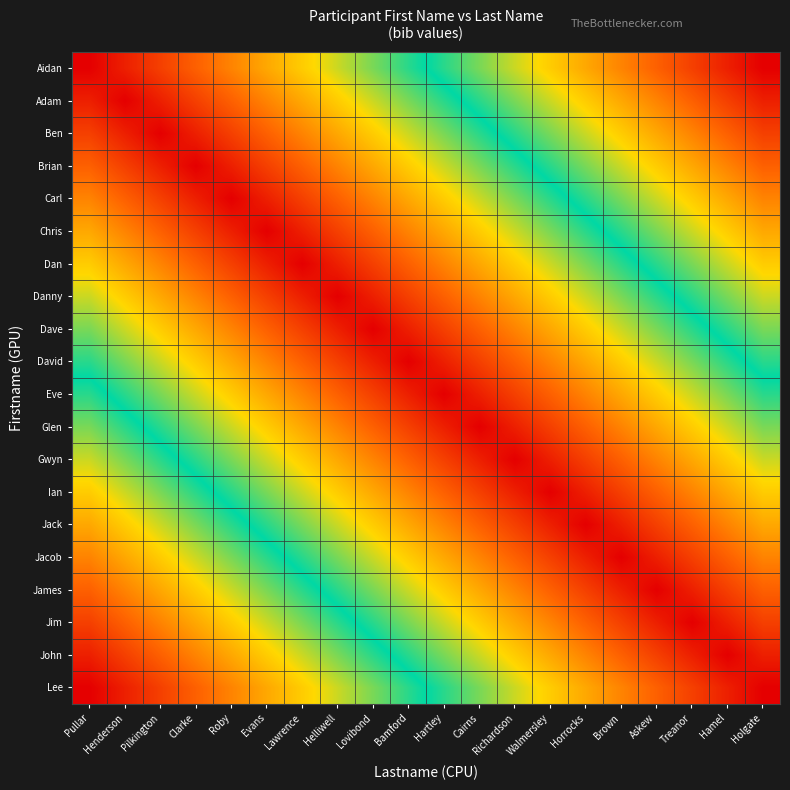

Reading left to right, what are all the values shown in this chart?

Aidan: Pullar=0.0	Henderson=0.1	Pilkington=0.1	Clarke=0.2	Roby=0.2	Evans=0.3	Lawrence=0.3	Helliwell=0.4	Lovibond=0.4	Bamford=0.5	Hartley=0.5	Cairns=0.6	Richardson=0.6	Walmersley=0.7	Horrocks=0.7	Brown=0.8	Askew=0.8	Treanor=0.9	Hamel=0.9	Holgate=1.0
Adam: Pullar=0.1	Henderson=0.0	Pilkington=0.1	Clarke=0.1	Roby=0.2	Evans=0.2	Lawrence=0.3	Helliwell=0.3	Lovibond=0.4	Bamford=0.4	Hartley=0.5	Cairns=0.5	Richardson=0.6	Walmersley=0.6	Horrocks=0.7	Brown=0.7	Askew=0.8	Treanor=0.8	Hamel=0.9	Holgate=0.9
Ben: Pullar=0.1	Henderson=0.1	Pilkington=0.0	Clarke=0.1	Roby=0.1	Evans=0.2	Lawrence=0.2	Helliwell=0.3	Lovibond=0.3	Bamford=0.4	Hartley=0.4	Cairns=0.5	Richardson=0.5	Walmersley=0.6	Horrocks=0.6	Brown=0.7	Askew=0.7	Treanor=0.8	Hamel=0.8	Holgate=0.9
Brian: Pullar=0.2	Henderson=0.1	Pilkington=0.1	Clarke=0.0	Roby=0.1	Evans=0.1	Lawrence=0.2	Helliwell=0.2	Lovibond=0.3	Bamford=0.3	Hartley=0.4	Cairns=0.4	Richardson=0.5	Walmersley=0.5	Horrocks=0.6	Brown=0.6	Askew=0.7	Treanor=0.7	Hamel=0.8	Holgate=0.8
Carl: Pullar=0.2	Henderson=0.2	Pilkington=0.1	Clarke=0.1	Roby=0.0	Evans=0.1	Lawrence=0.1	Helliwell=0.2	Lovibond=0.2	Bamford=0.3	Hartley=0.3	Cairns=0.4	Richardson=0.4	Walmersley=0.5	Horrocks=0.5	Brown=0.6	Askew=0.6	Treanor=0.7	Hamel=0.7	Holgate=0.8
Chris: Pullar=0.3	Henderson=0.2	Pilkington=0.2	Clarke=0.1	Roby=0.1	Evans=0.0	Lawrence=0.1	Helliwell=0.1	Lovibond=0.2	Bamford=0.2	Hartley=0.3	Cairns=0.3	Richardson=0.4	Walmersley=0.4	Horrocks=0.5	Brown=0.5	Askew=0.6	Treanor=0.6	Hamel=0.7	Holgate=0.7
Dan: Pullar=0.3	Henderson=0.3	Pilkington=0.2	Clarke=0.2	Roby=0.1	Evans=0.1	Lawrence=0.0	Helliwell=0.1	Lovibond=0.1	Bamford=0.2	Hartley=0.2	Cairns=0.3	Richardson=0.3	Walmersley=0.4	Horrocks=0.4	Brown=0.5	Askew=0.5	Treanor=0.6	Hamel=0.6	Holgate=0.7
Danny: Pullar=0.4	Henderson=0.3	Pilkington=0.3	Clarke=0.2	Roby=0.2	Evans=0.1	Lawrence=0.1	Helliwell=0.0	Lovibond=0.1	Bamford=0.1	Hartley=0.2	Cairns=0.2	Richardson=0.3	Walmersley=0.3	Horrocks=0.4	Brown=0.4	Askew=0.5	Treanor=0.5	Hamel=0.6	Holgate=0.6
Dave: Pullar=0.4	Henderson=0.4	Pilkington=0.3	Clarke=0.3	Roby=0.2	Evans=0.2	Lawrence=0.1	Helliwell=0.1	Lovibond=0.0	Bamford=0.1	Hartley=0.1	Cairns=0.2	Richardson=0.2	Walmersley=0.3	Horrocks=0.3	Brown=0.4	Askew=0.4	Treanor=0.5	Hamel=0.5	Holgate=0.6
David: Pullar=0.5	Henderson=0.4	Pilkington=0.4	Clarke=0.3	Roby=0.3	Evans=0.2	Lawrence=0.2	Helliwell=0.1	Lovibond=0.1	Bamford=0.0	Hartley=0.1	Cairns=0.1	Richardson=0.2	Walmersley=0.2	Horrocks=0.3	Brown=0.3	Askew=0.4	Treanor=0.4	Hamel=0.5	Holgate=0.5
Eve: Pullar=0.5	Henderson=0.5	Pilkington=0.4	Clarke=0.4	Roby=0.3	Evans=0.3	Lawrence=0.2	Helliwell=0.2	Lovibond=0.1	Bamford=0.1	Hartley=0.0	Cairns=0.1	Richardson=0.1	Walmersley=0.2	Horrocks=0.2	Brown=0.3	Askew=0.3	Treanor=0.4	Hamel=0.4	Holgate=0.5
Glen: Pullar=0.6	Henderson=0.5	Pilkington=0.5	Clarke=0.4	Roby=0.4	Evans=0.3	Lawrence=0.3	Helliwell=0.2	Lovibond=0.2	Bamford=0.1	Hartley=0.1	Cairns=0.0	Richardson=0.1	Walmersley=0.1	Horrocks=0.2	Brown=0.2	Askew=0.3	Treanor=0.3	Hamel=0.4	Holgate=0.4
Gwyn: Pullar=0.6	Henderson=0.6	Pilkington=0.5	Clarke=0.5	Roby=0.4	Evans=0.4	Lawrence=0.3	Helliwell=0.3	Lovibond=0.2	Bamford=0.2	Hartley=0.1	Cairns=0.1	Richardson=0.0	Walmersley=0.1	Horrocks=0.1	Brown=0.2	Askew=0.2	Treanor=0.3	Hamel=0.3	Holgate=0.4
Ian: Pullar=0.7	Henderson=0.6	Pilkington=0.6	Clarke=0.5	Roby=0.5	Evans=0.4	Lawrence=0.4	Helliwell=0.3	Lovibond=0.3	Bamford=0.2	Hartley=0.2	Cairns=0.1	Richardson=0.1	Walmersley=0.0	Horrocks=0.1	Brown=0.1	Askew=0.2	Treanor=0.2	Hamel=0.3	Holgate=0.3
Jack: Pullar=0.7	Henderson=0.7	Pilkington=0.6	Clarke=0.6	Roby=0.5	Evans=0.5	Lawrence=0.4	Helliwell=0.4	Lovibond=0.3	Bamford=0.3	Hartley=0.2	Cairns=0.2	Richardson=0.1	Walmersley=0.1	Horrocks=0.0	Brown=0.1	Askew=0.1	Treanor=0.2	Hamel=0.2	Holgate=0.3
Jacob: Pullar=0.8	Henderson=0.7	Pilkington=0.7	Clarke=0.6	Roby=0.6	Evans=0.5	Lawrence=0.5	Helliwell=0.4	Lovibond=0.4	Bamford=0.3	Hartley=0.3	Cairns=0.2	Richardson=0.2	Walmersley=0.1	Horrocks=0.1	Brown=0.0	Askew=0.1	Treanor=0.1	Hamel=0.2	Holgate=0.2
James: Pullar=0.8	Henderson=0.8	Pilkington=0.7	Clarke=0.7	Roby=0.6	Evans=0.6	Lawrence=0.5	Helliwell=0.5	Lovibond=0.4	Bamford=0.4	Hartley=0.3	Cairns=0.3	Richardson=0.2	Walmersley=0.2	Horrocks=0.1	Brown=0.1	Askew=0.0	Treanor=0.1	Hamel=0.1	Holgate=0.2
Jim: Pullar=0.9	Henderson=0.8	Pilkington=0.8	Clarke=0.7	Roby=0.7	Evans=0.6	Lawrence=0.6	Helliwell=0.5	Lovibond=0.5	Bamford=0.4	Hartley=0.4	Cairns=0.3	Richardson=0.3	Walmersley=0.2	Horrocks=0.2	Brown=0.1	Askew=0.1	Treanor=0.0	Hamel=0.1	Holgate=0.1
John: Pullar=0.9	Henderson=0.9	Pilkington=0.8	Clarke=0.8	Roby=0.7	Evans=0.7	Lawrence=0.6	Helliwell=0.6	Lovibond=0.5	Bamford=0.5	Hartley=0.4	Cairns=0.4	Richardson=0.3	Walmersley=0.3	Horrocks=0.2	Brown=0.2	Askew=0.1	Treanor=0.1	Hamel=0.0	Holgate=0.1
Lee: Pullar=1.0	Henderson=0.9	Pilkington=0.9	Clarke=0.8	Roby=0.8	Evans=0.7	Lawrence=0.7	Helliwell=0.6	Lovibond=0.6	Bamford=0.5	Hartley=0.5	Cairns=0.4	Richardson=0.4	Walmersley=0.3	Horrocks=0.3	Brown=0.2	Askew=0.2	Treanor=0.1	Hamel=0.1	Holgate=0.0